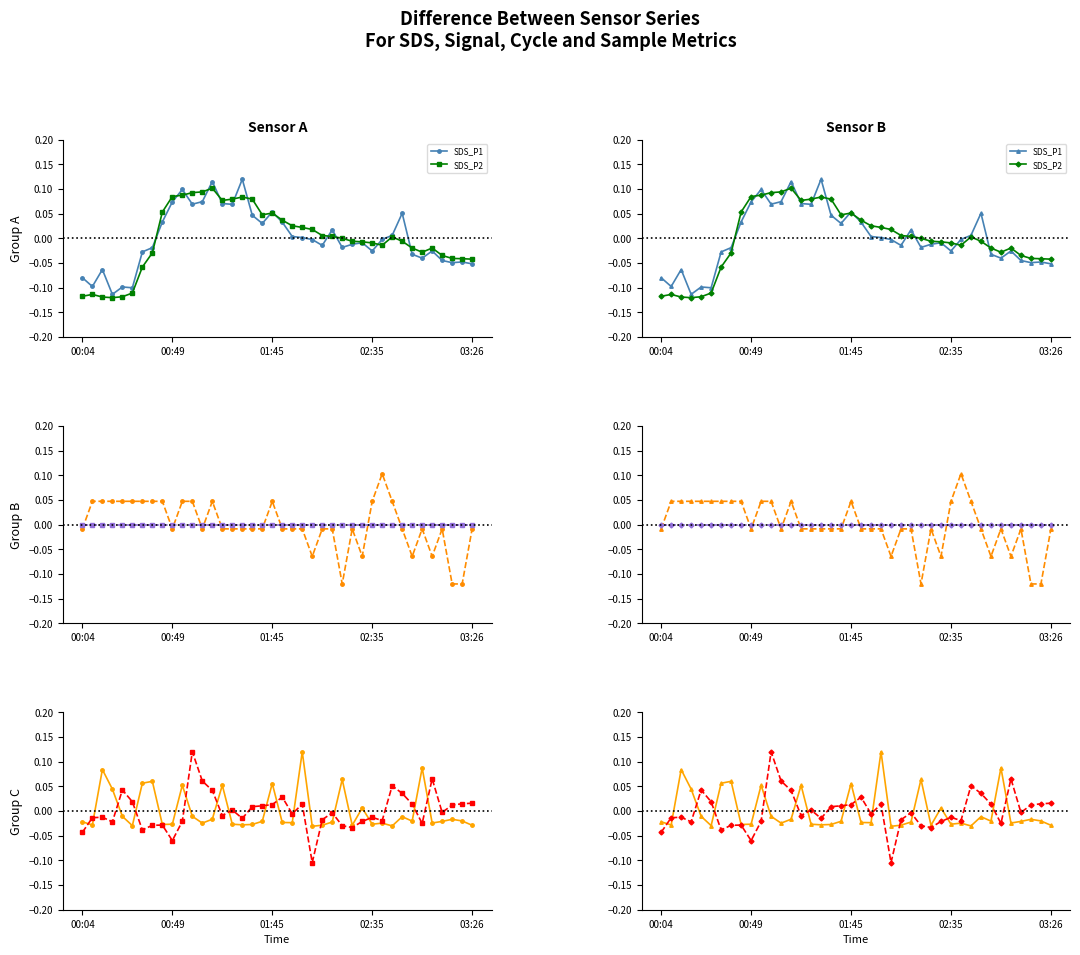

Which series ends up on top after the final intersection of Samples and SDS_P1?

Samples